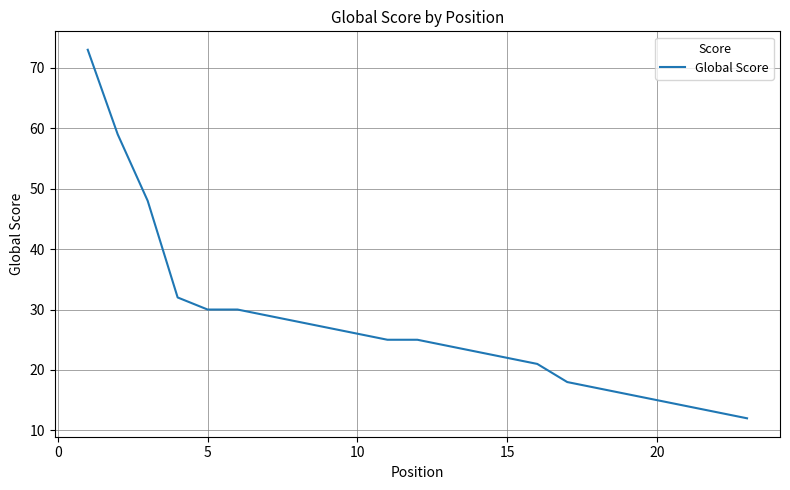

What is the difference between the maximum and minimum values?

61